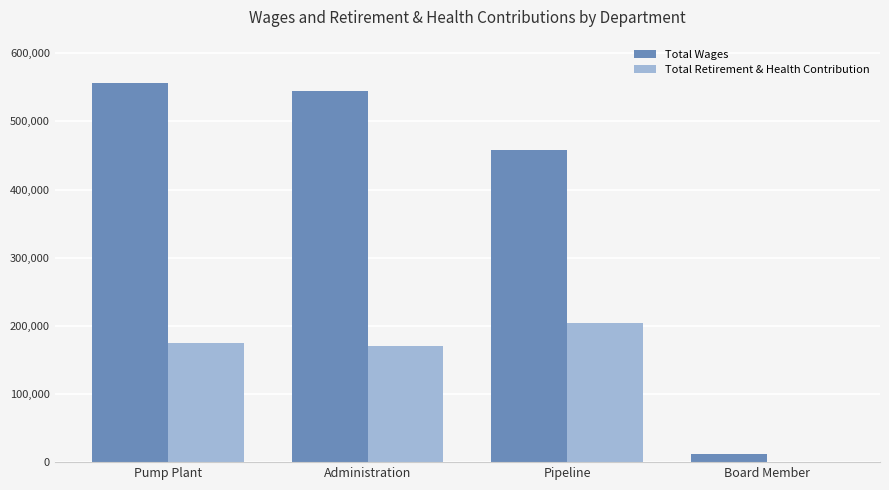

At which label is Total Wages closest to 283857?

Pipeline